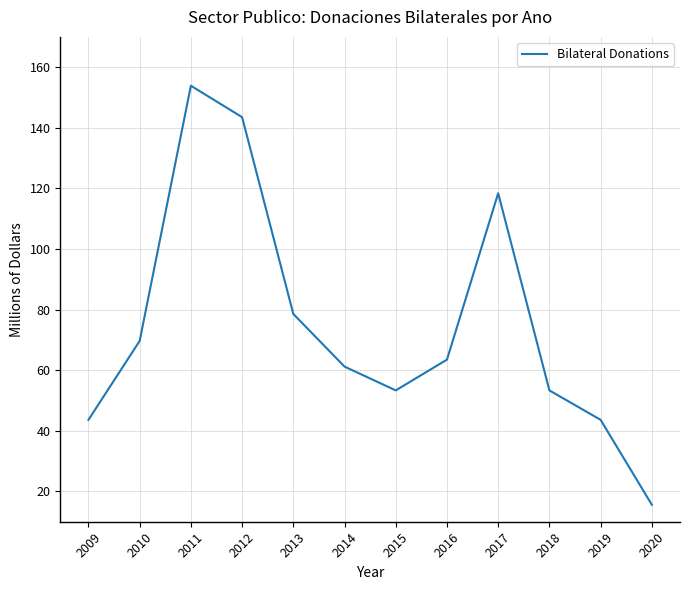

Does the chart display data point markers on the line(s)?

No